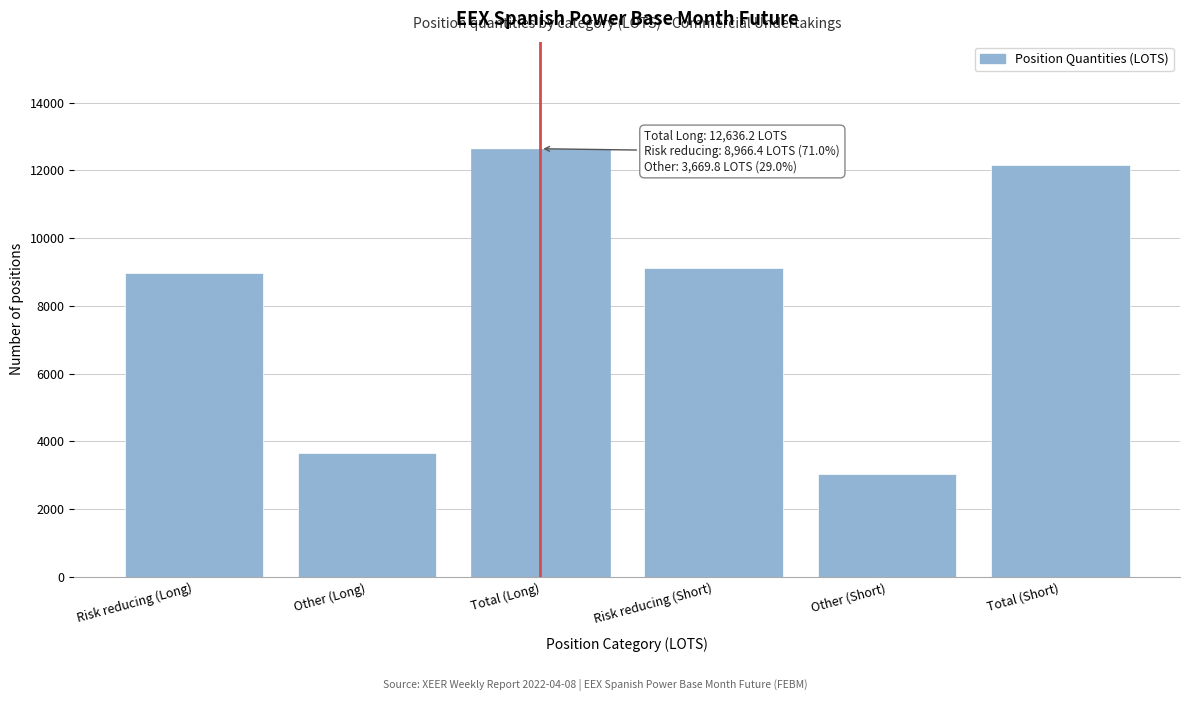

Reading left to right, list all the values displayed in this chart.

8966.4	3669.8	12636.2	9104.0	3053.0	12157.0